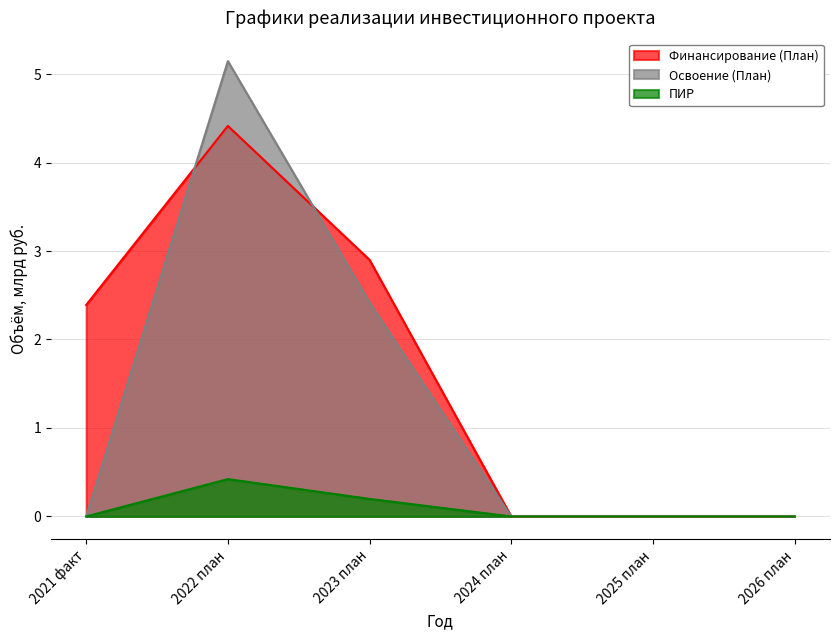

List the labels in order of Освоение (План) value, smallest first.

2021 факт, 2024 план, 2025 план, 2026 план, 2023 план, 2022 план